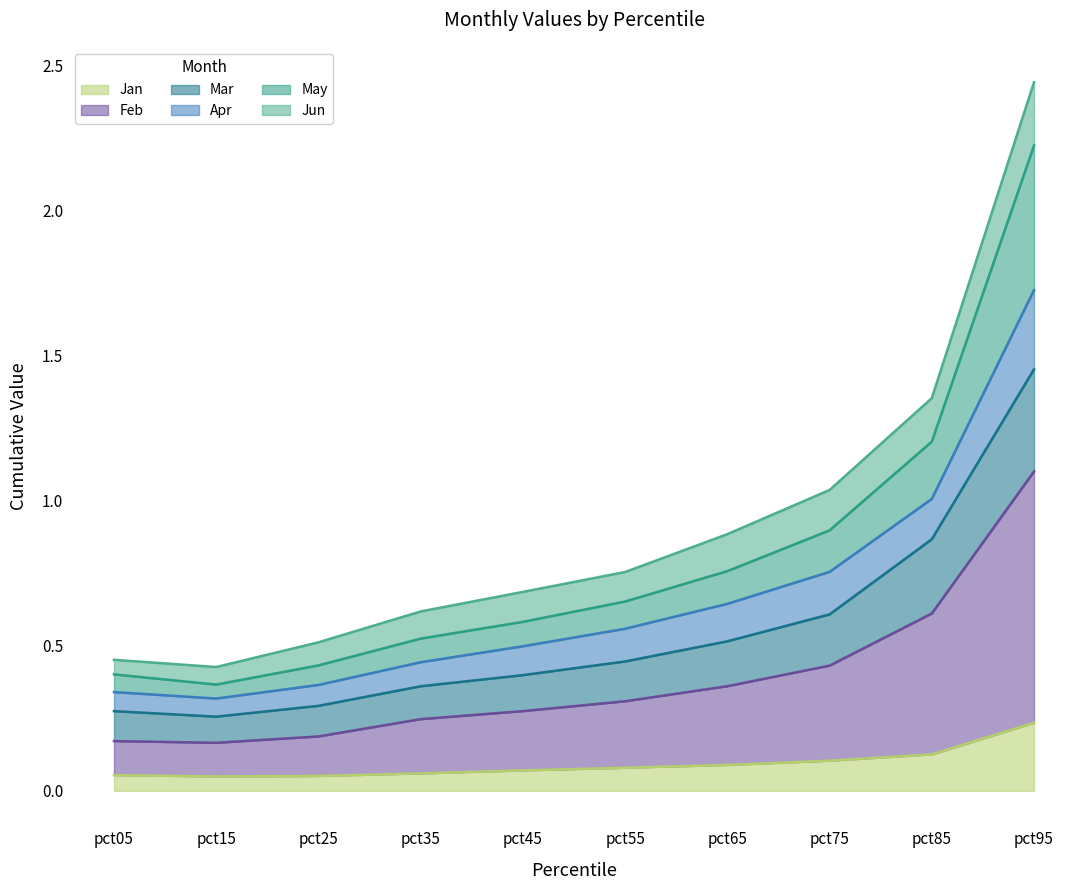

At which category is the sum across all series the highest?

pct95